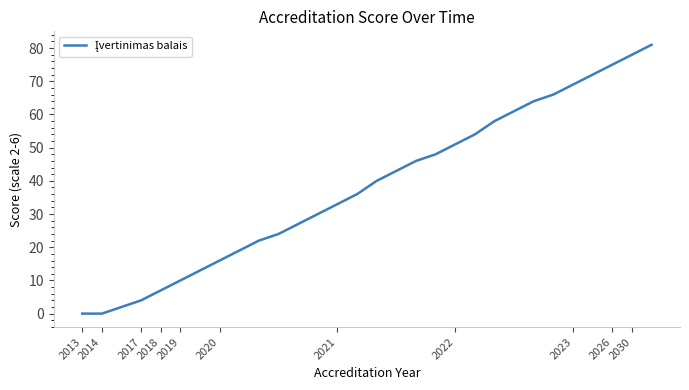

What is the maximum value shown in the chart?

81